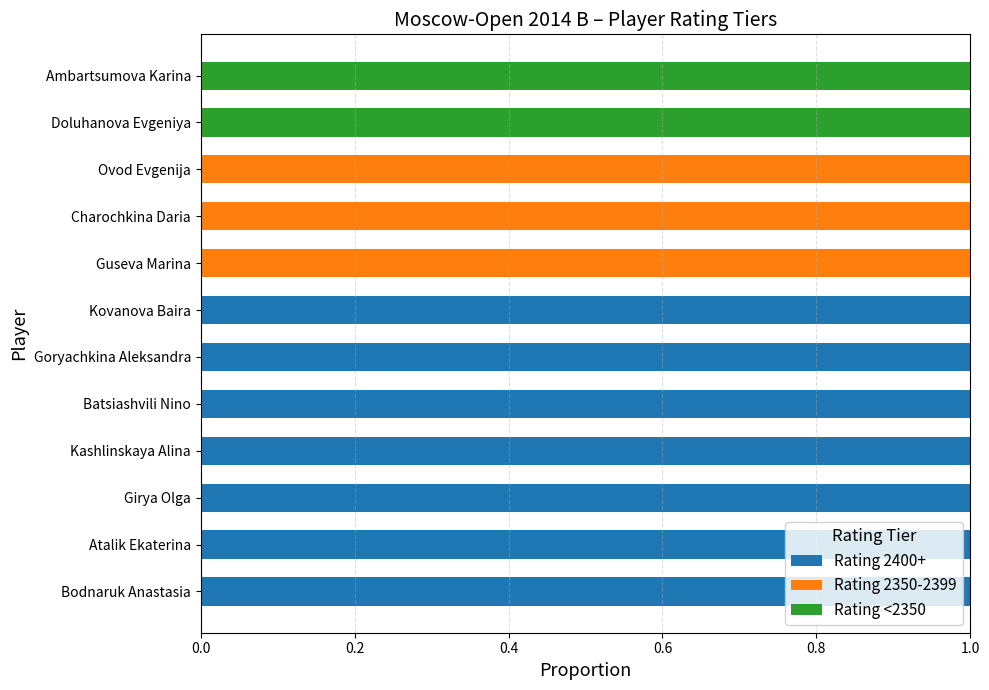

What is the sum of all Rating 2400+ values?

7